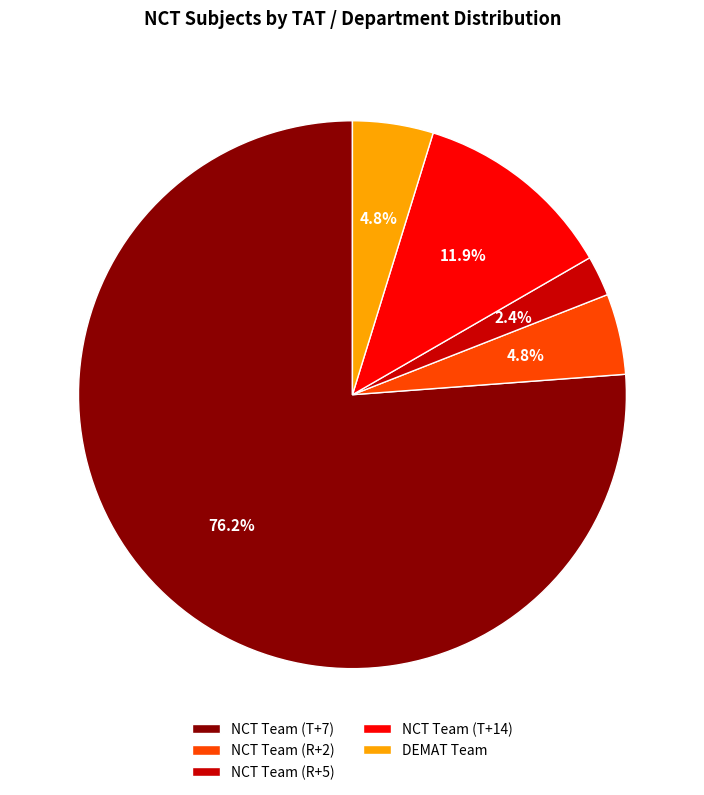

How many slices are in this pie chart?

5